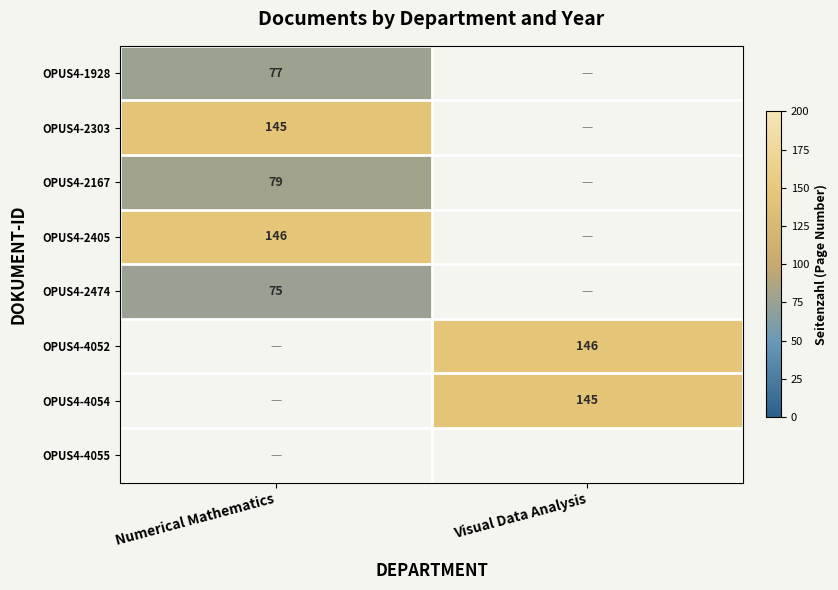

Is it true that OPUS4-4052 equals 146 at Visual Data Analysis?

True